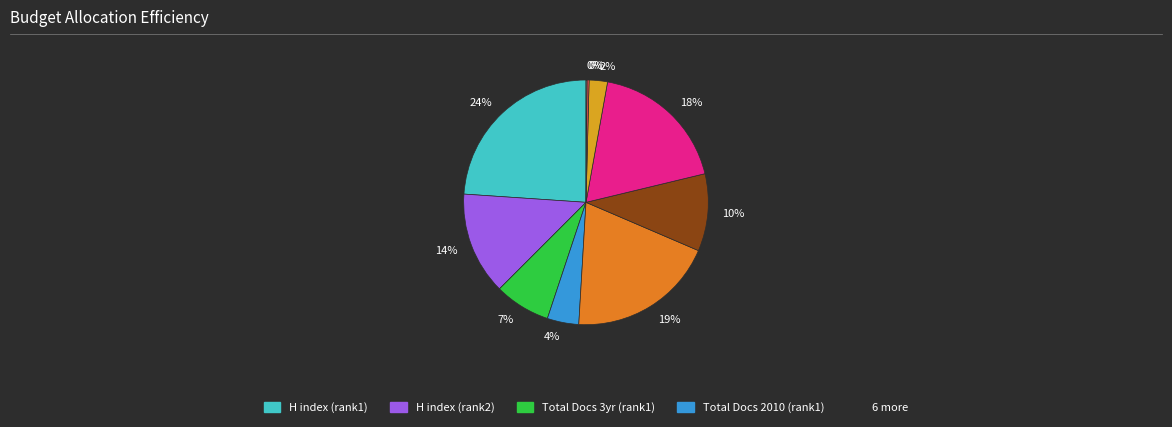

To the nearest percent, what is the average slice percentage?

10%